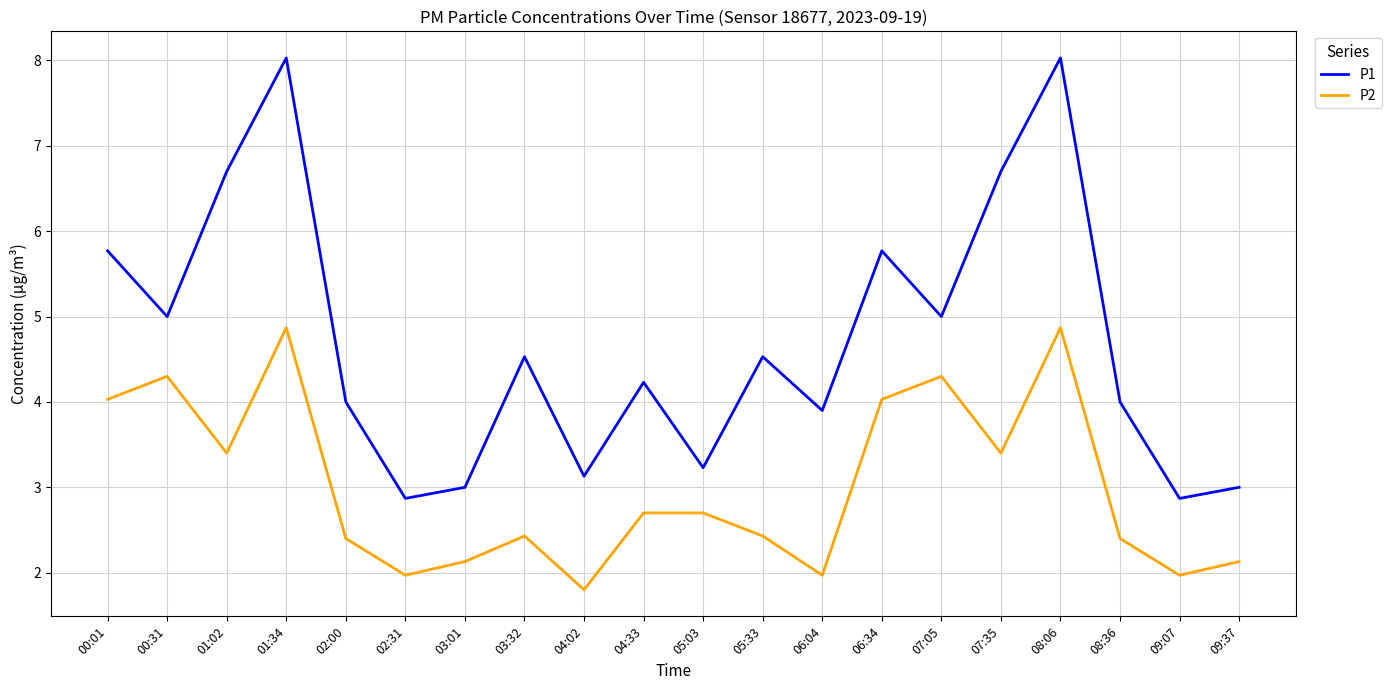

Rank the series at 01:34 from lowest to highest value.

P2, P1